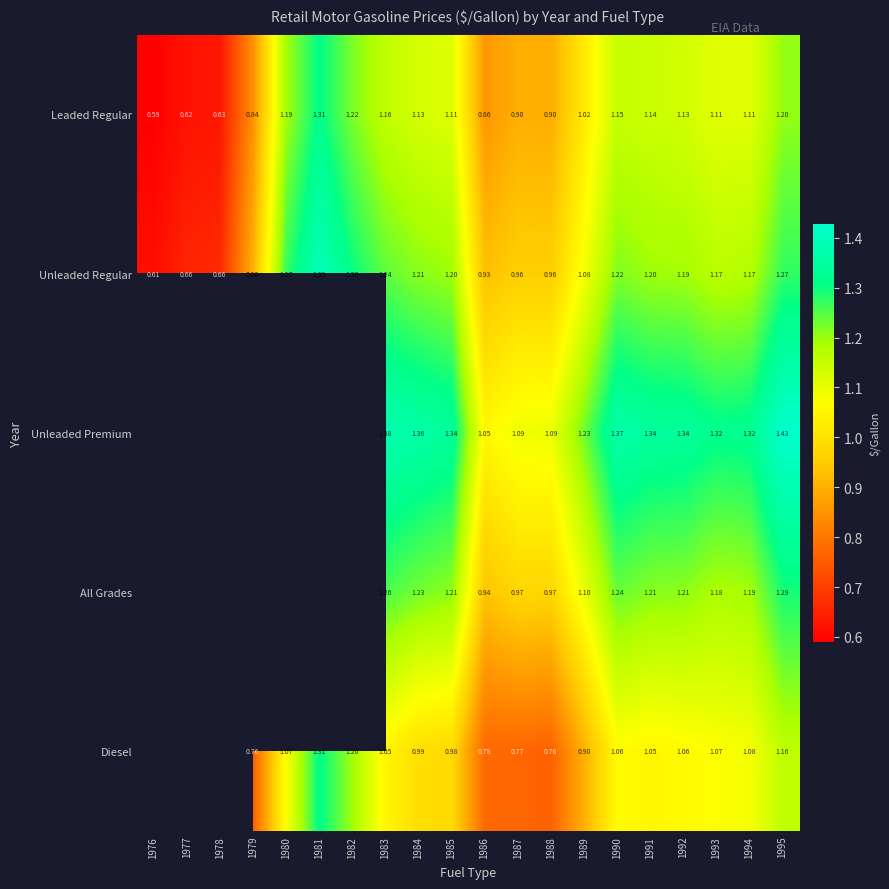

At 1992, list the series in order from largest to smallest.

Unleaded Premium, All Grades, Unleaded Regular, Leaded Regular, Diesel